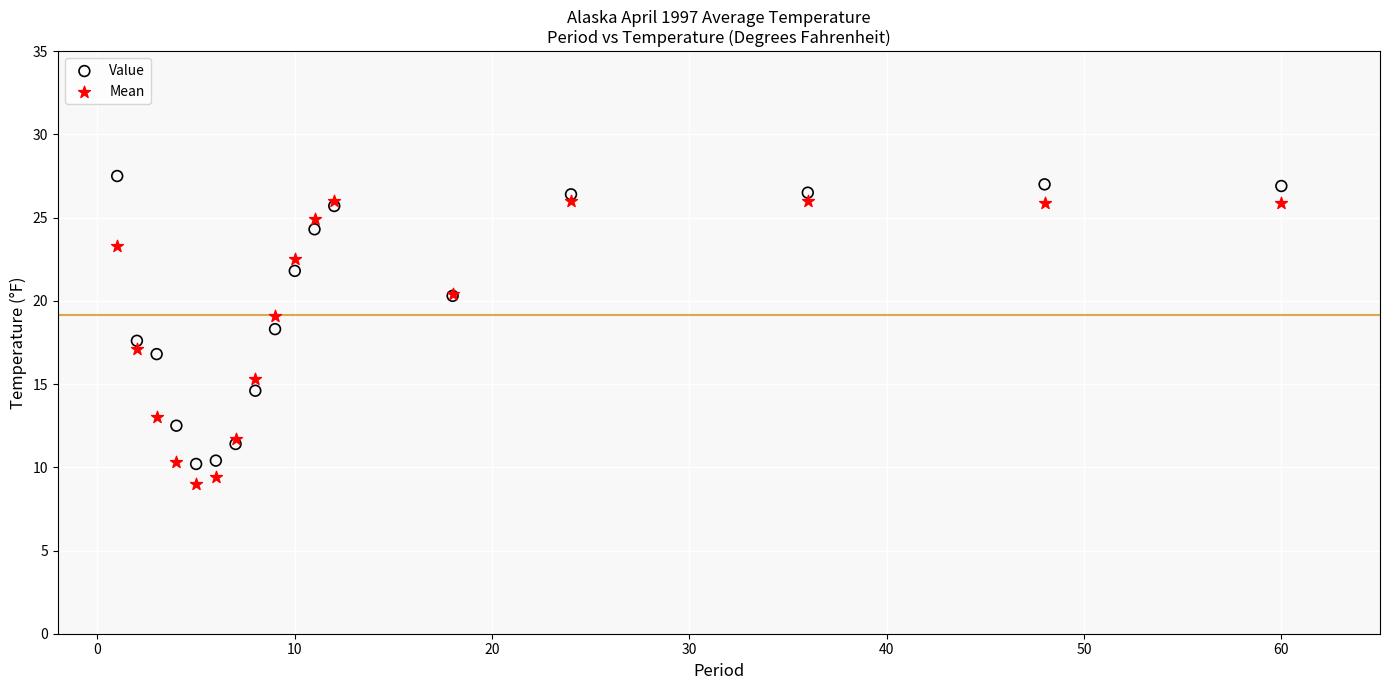

Which series reaches the minimum Y coordinate?

Mean